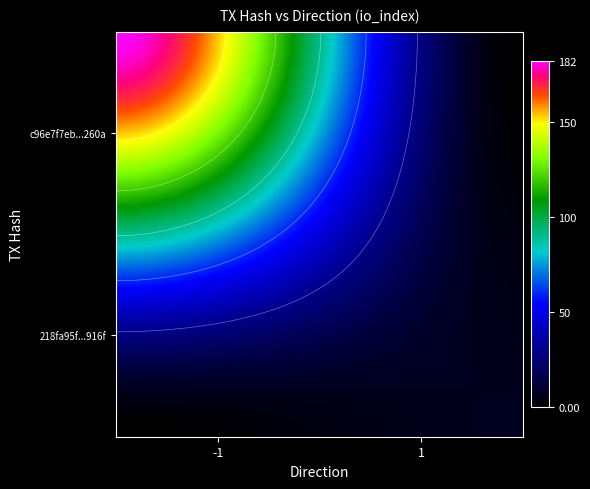

How many distinct data groups are displayed?

2